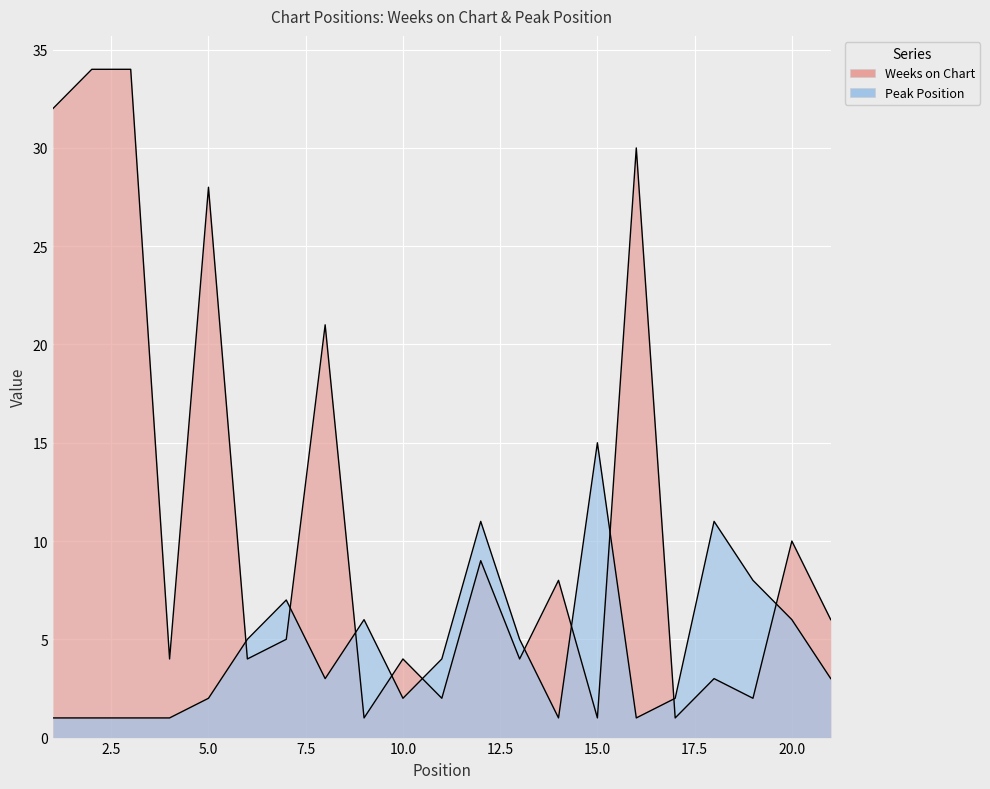

What is the difference between the highest and lowest values at 17?

1